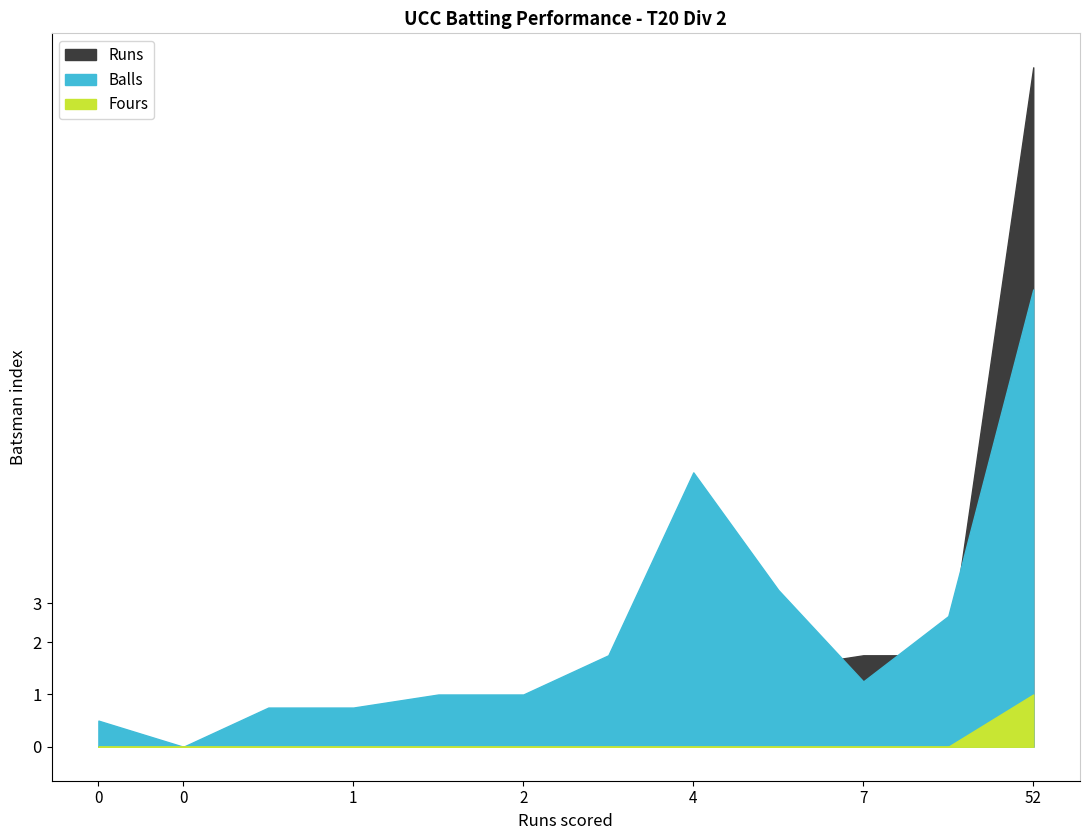

List the series in order of their overall mean, highest first.

Balls, Runs, Fours